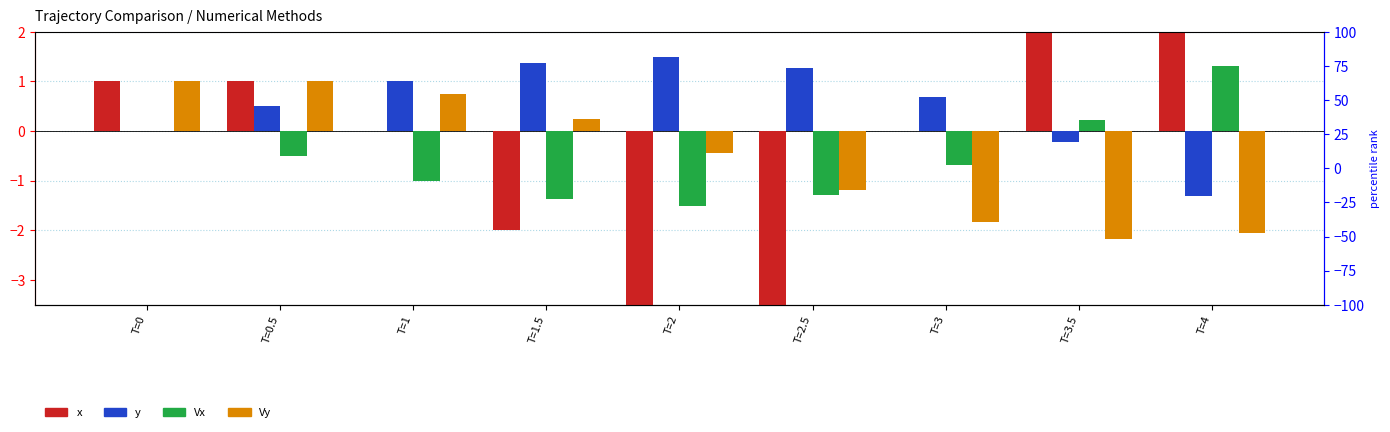

Is the value of Vy at T=1.5 greater than the value of y at T=1?

No